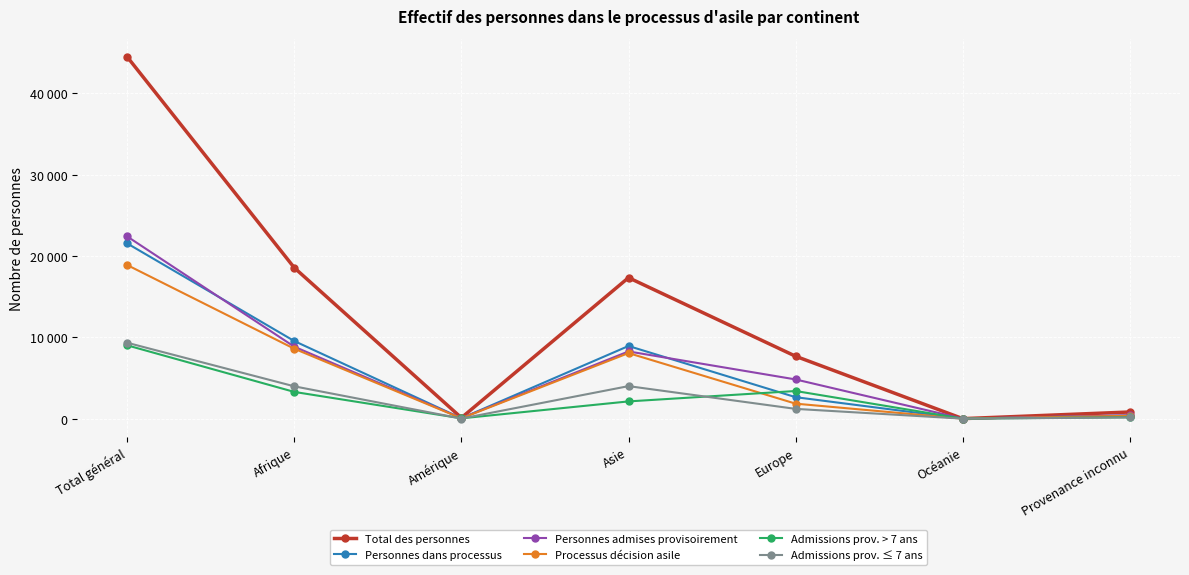

What is the total value across all series at Provenance inconnu?

2284